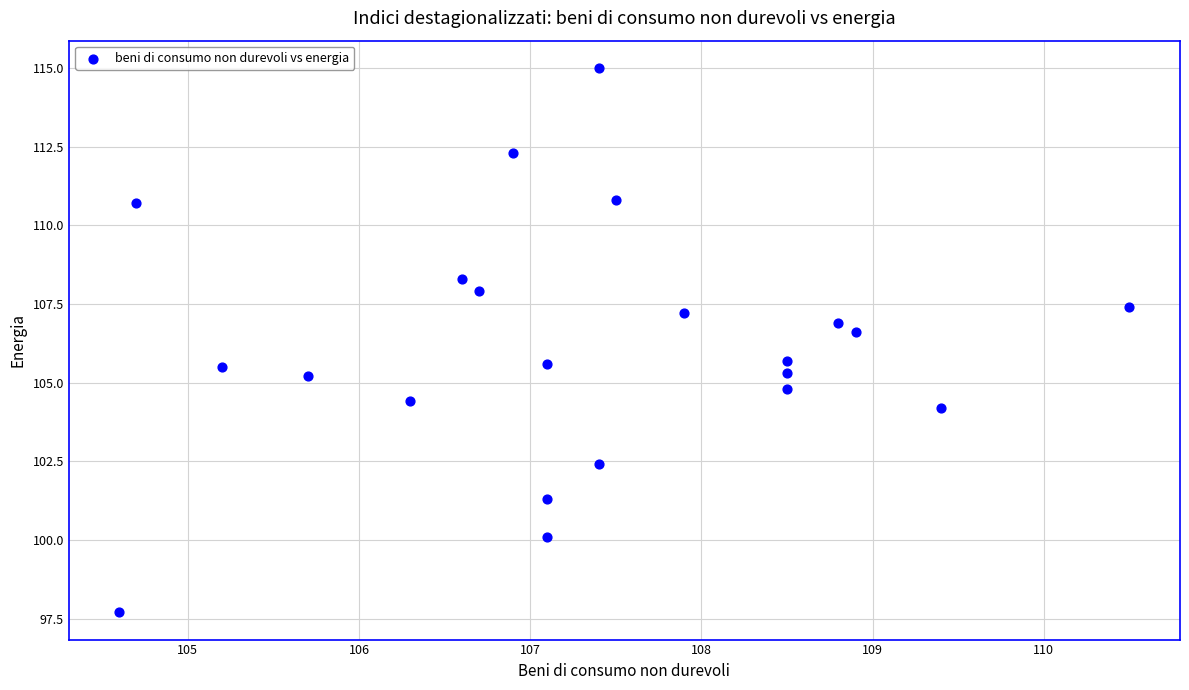

What is the range of Y values (max minus min)?

17.3